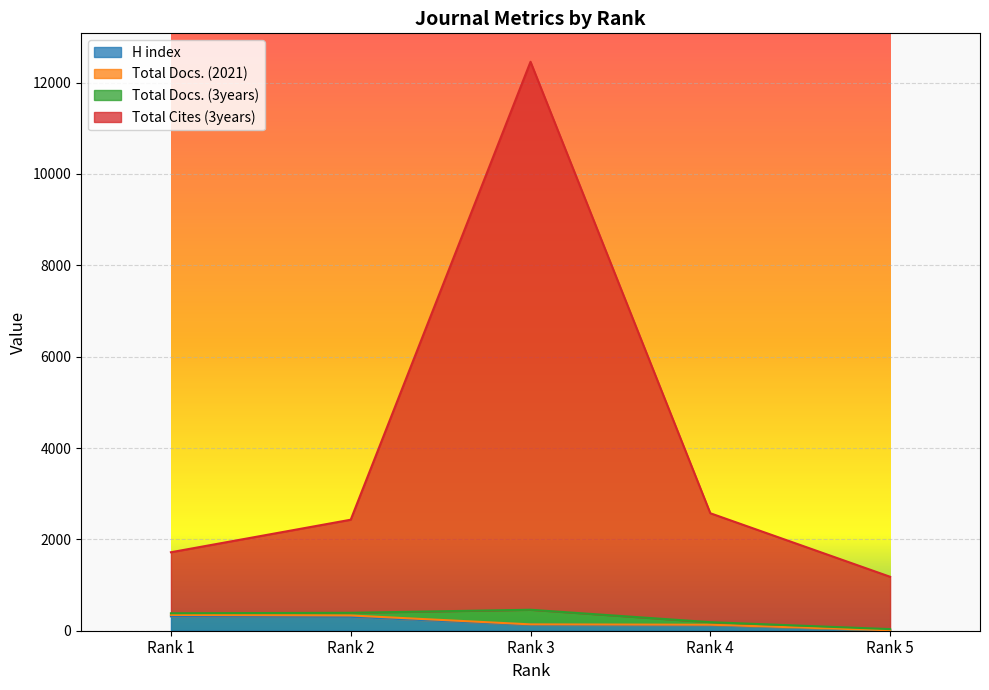

What is the highest value of the H index series?

314